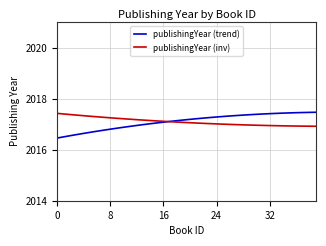

After their last crossing, which series has the higher values: publishingYear (inv) or publishingYear (trend)?

publishingYear (trend)